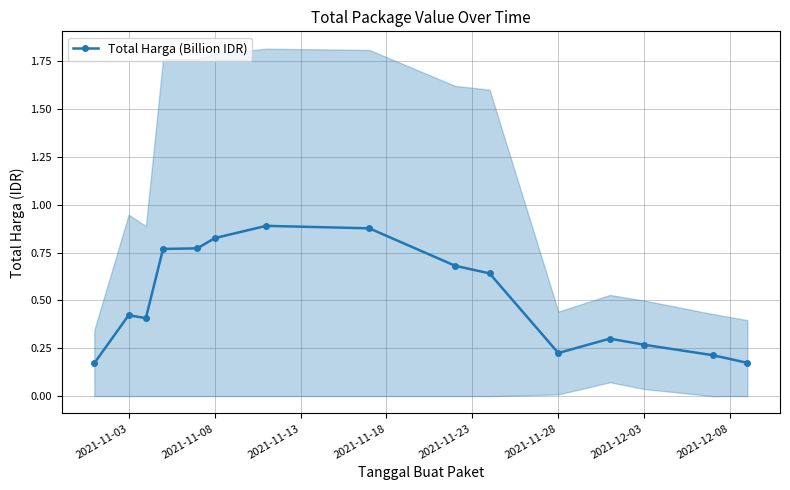

True or false: Total Harga (Billion IDR) has more than 1 interior local peaks.

True